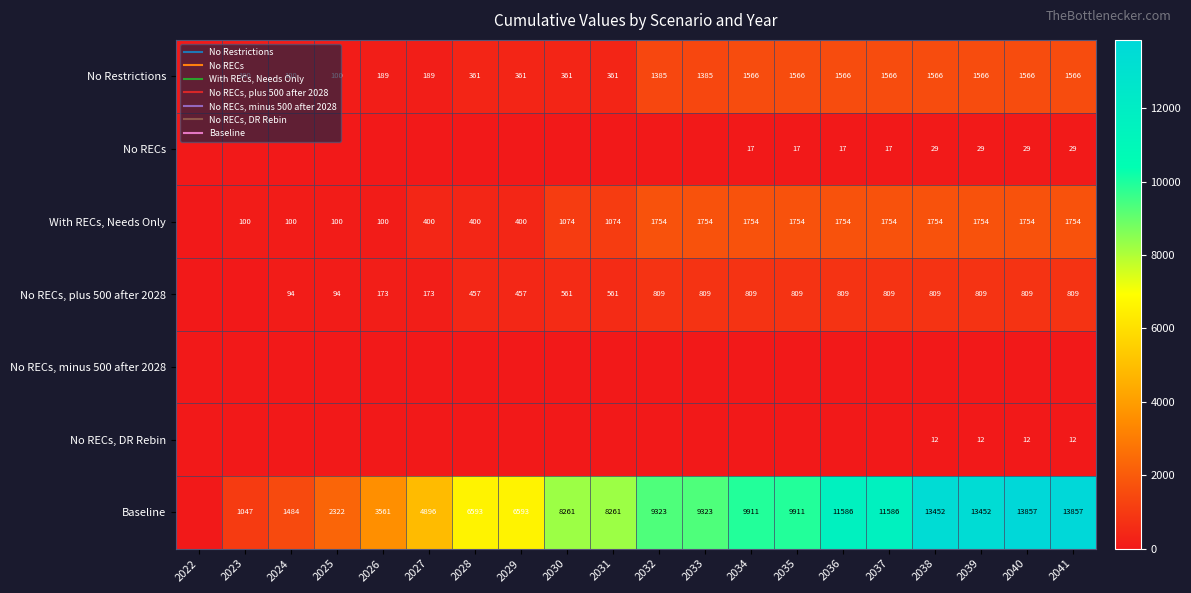

Is it true that No Restrictions equals 189.0 at 2027?

True